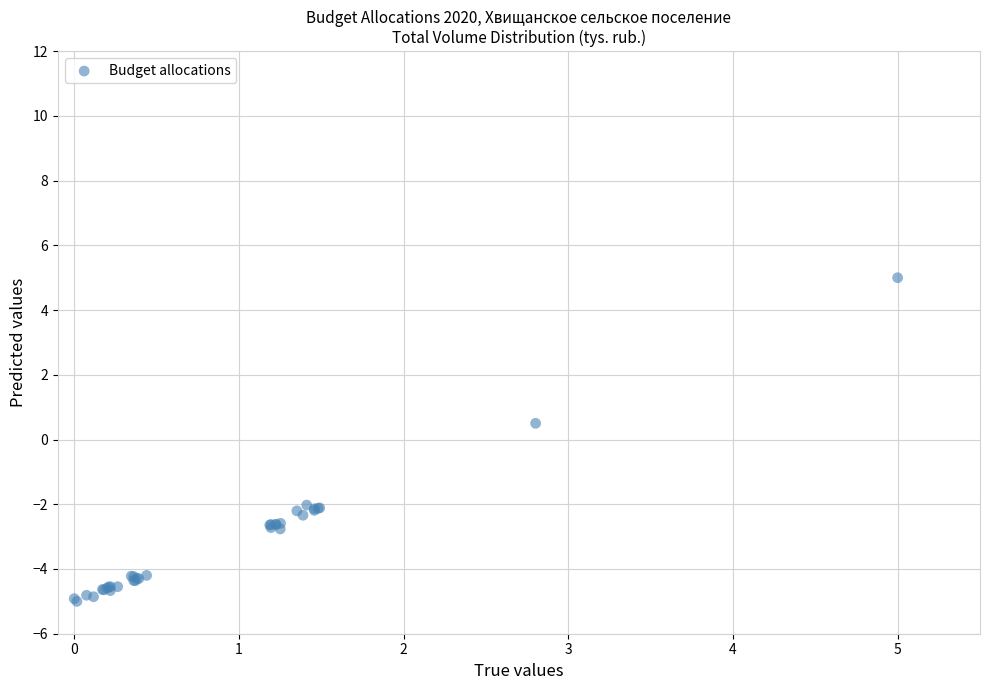

What Y value in the scatter plot is closest to 0?

0.5